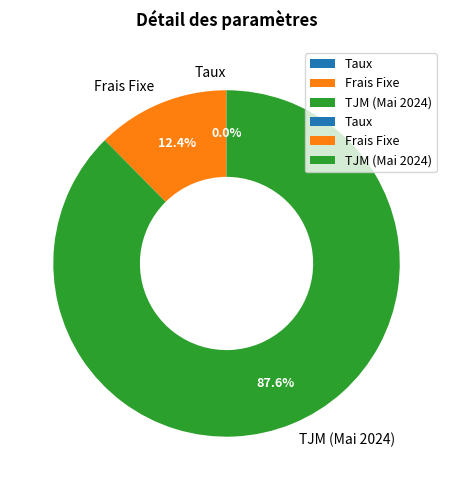

To the nearest percent, what is the combined percentage of TJM (Mai 2024) and Frais Fixe?

100%